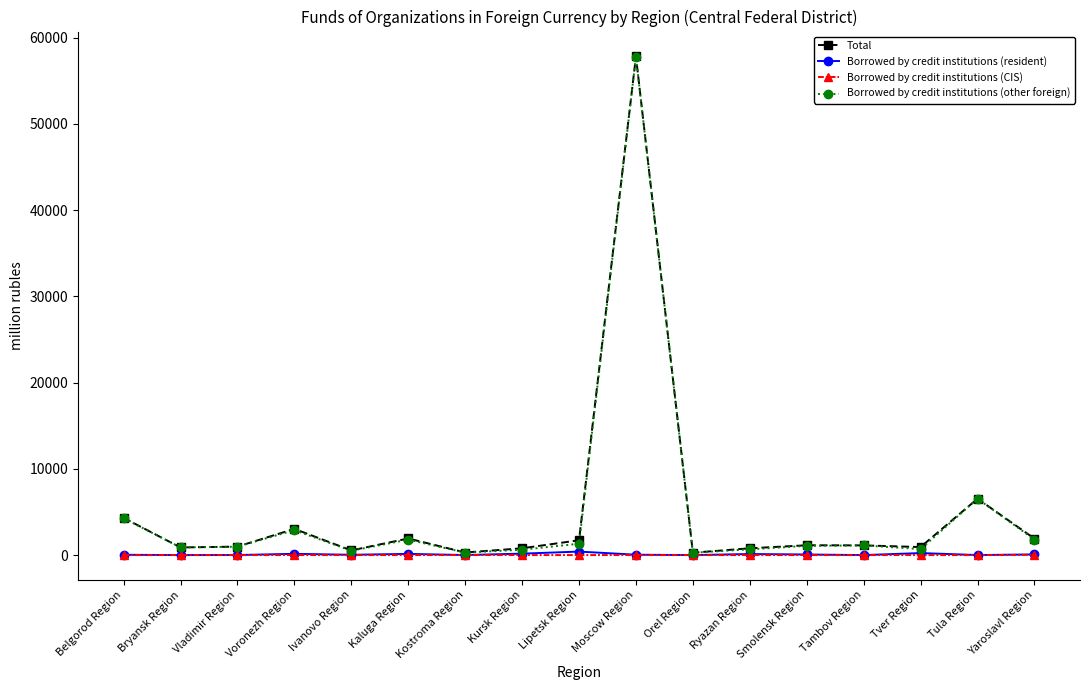

What is the spread (max minus min) of values at Kursk Region?

788